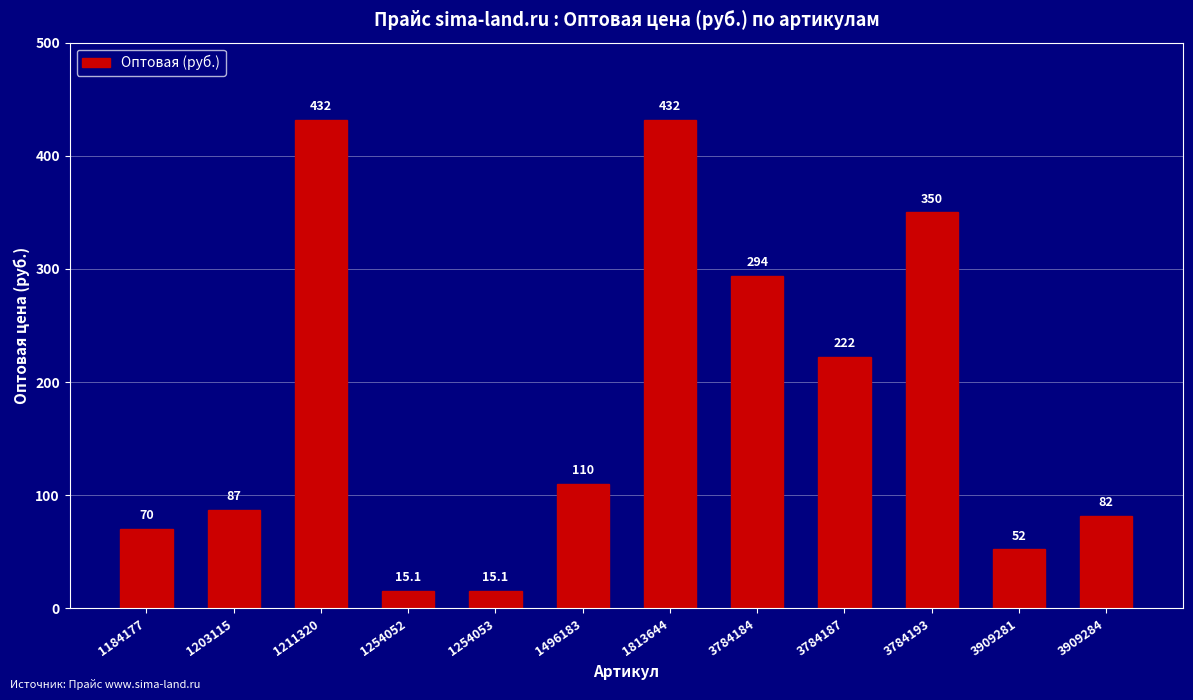

What is the minimum value shown in the chart?

15.1